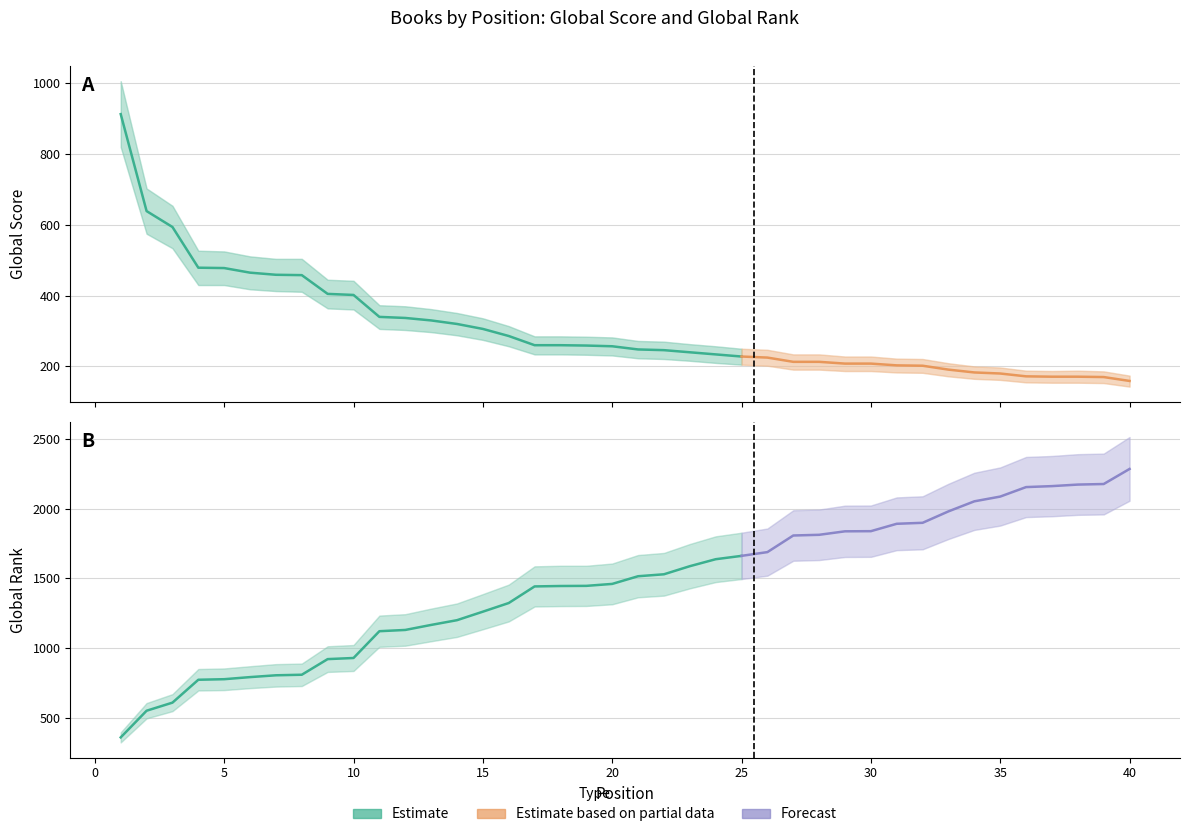

Reading right to left, transcribe all the data shown in this chart.

Global Score: 40=159	39=170	38=171	37=171	36=172	35=180	34=183	33=191	32=202	31=203	30=208	29=208	28=213	27=213	26=225	25=228	24=234	23=240	22=246	21=248	20=257	19=259	18=260	17=260	16=286	15=306	14=320	13=330	12=337	11=340	10=402	9=405	8=458	7=459	6=465	5=478	4=479	3=594	2=639	1=913
Global Rank: 40=2284	39=2176	38=2172	37=2161	36=2154	35=2086	34=2052	33=1980	32=1898	31=1891	30=1838	29=1837	28=1812	27=1807	26=1688	25=1661	24=1637	23=1587	22=1529	21=1515	20=1460	19=1446	18=1445	17=1442	16=1323	15=1261	14=1200	13=1166	12=1130	11=1121	10=929	9=921	8=809	7=805	6=792	5=777	4=773	3=609	2=551	1=360